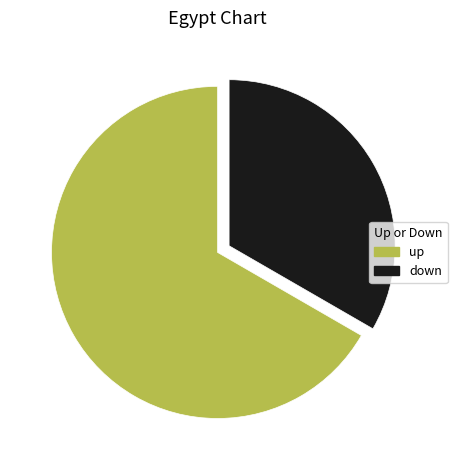

Is there any slice that represents more than half of the pie?

Yes